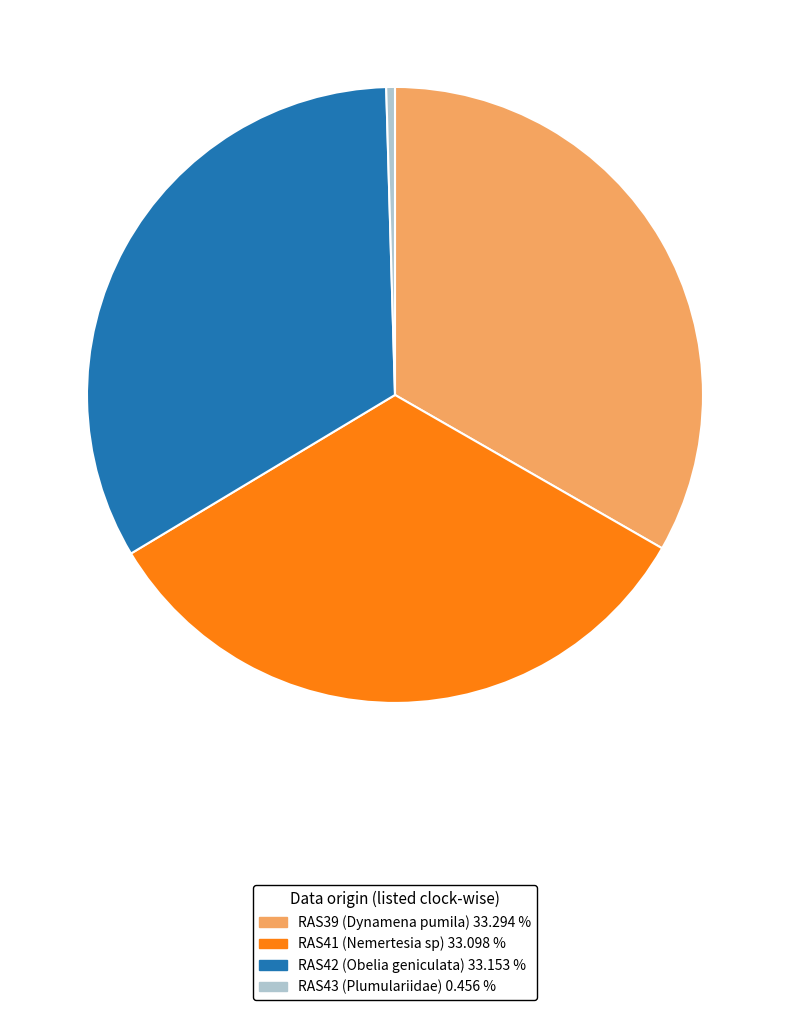

Is there any slice that represents more than half of the pie?

No